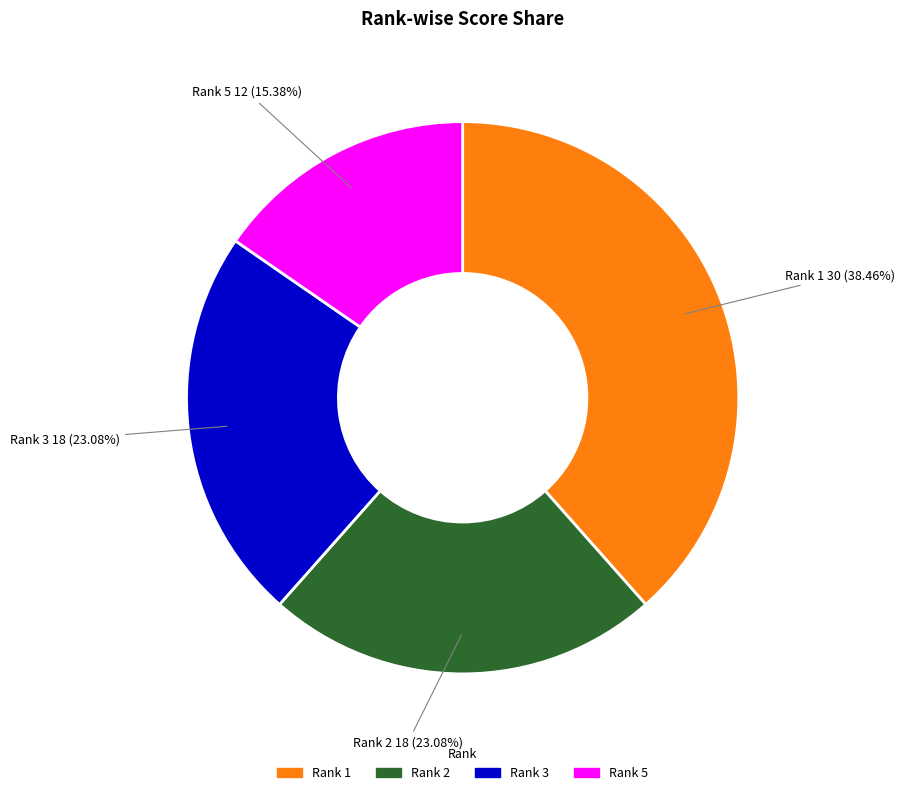

Is there any slice that represents more than half of the pie?

No